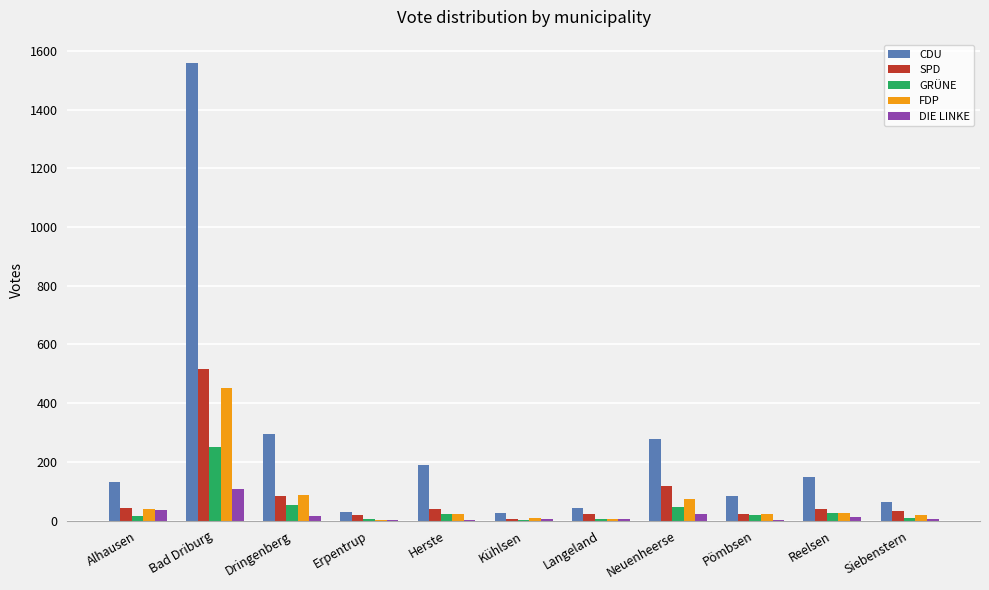

What is the sum of all SPD values?

944